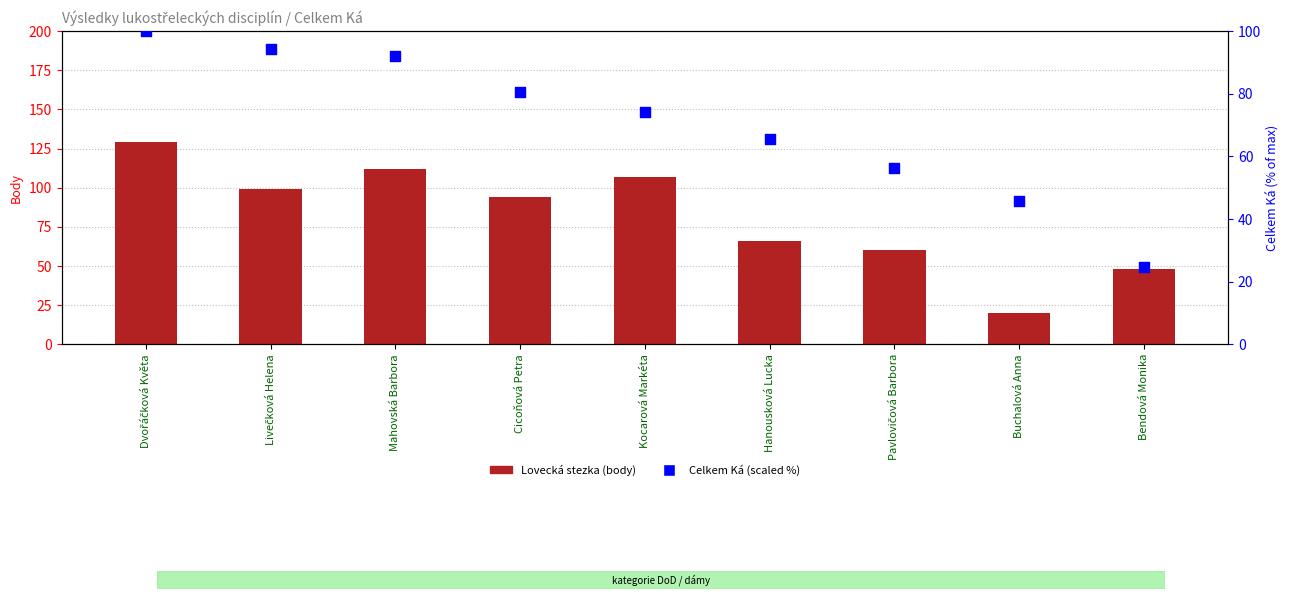

What is the total value across all series at Pavlovičová Barbora?

116.4